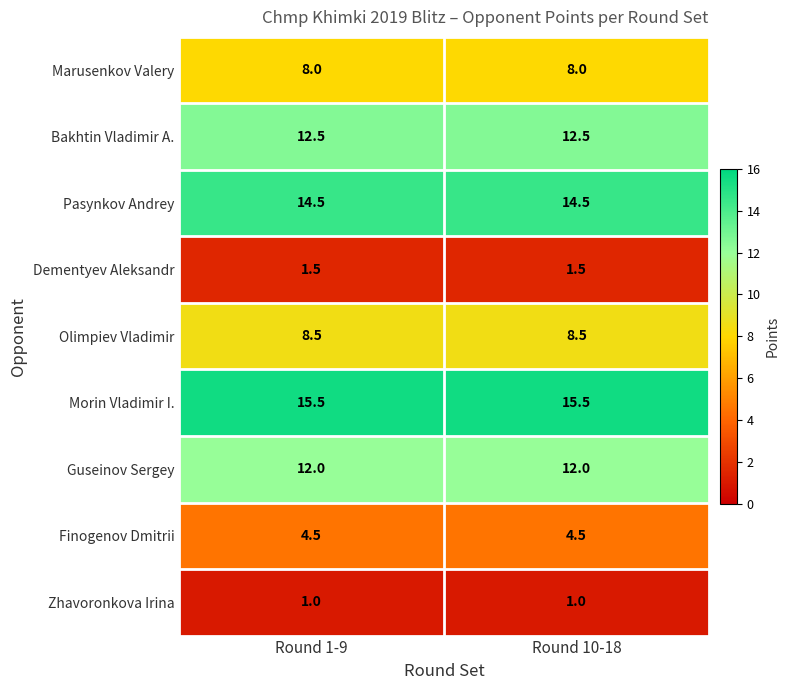

At Round 1-9, list the series in order from smallest to largest.

Zhavoronkova Irina, Dementyev Aleksandr, Finogenov Dmitrii, Marusenkov Valery, Olimpiev Vladimir, Guseinov Sergey, Bakhtin Vladimir A., Pasynkov Andrey, Morin Vladimir I.